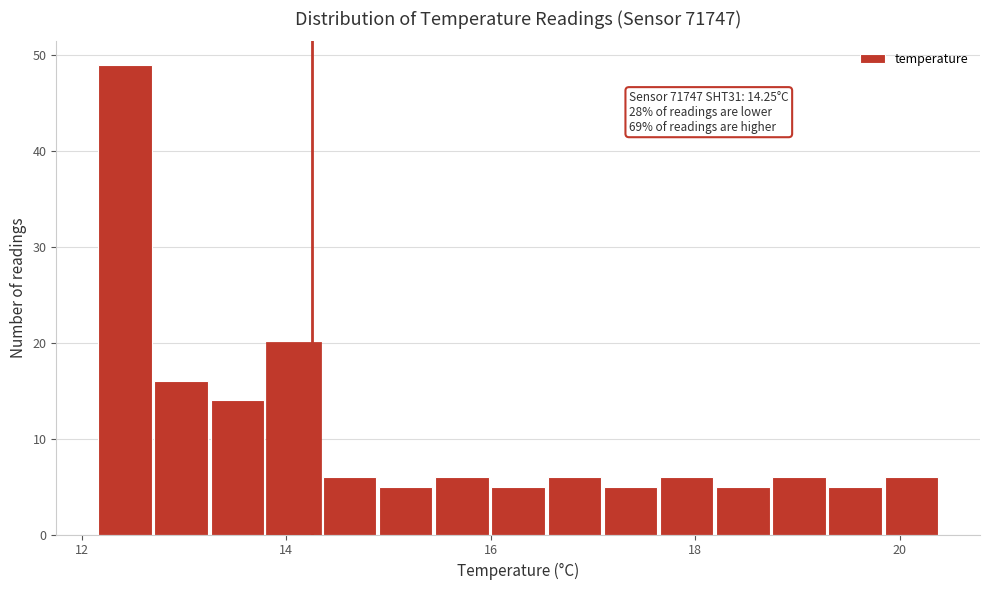

Read against the x-axis, roughly where is the centre of the tallest bar?

12.4